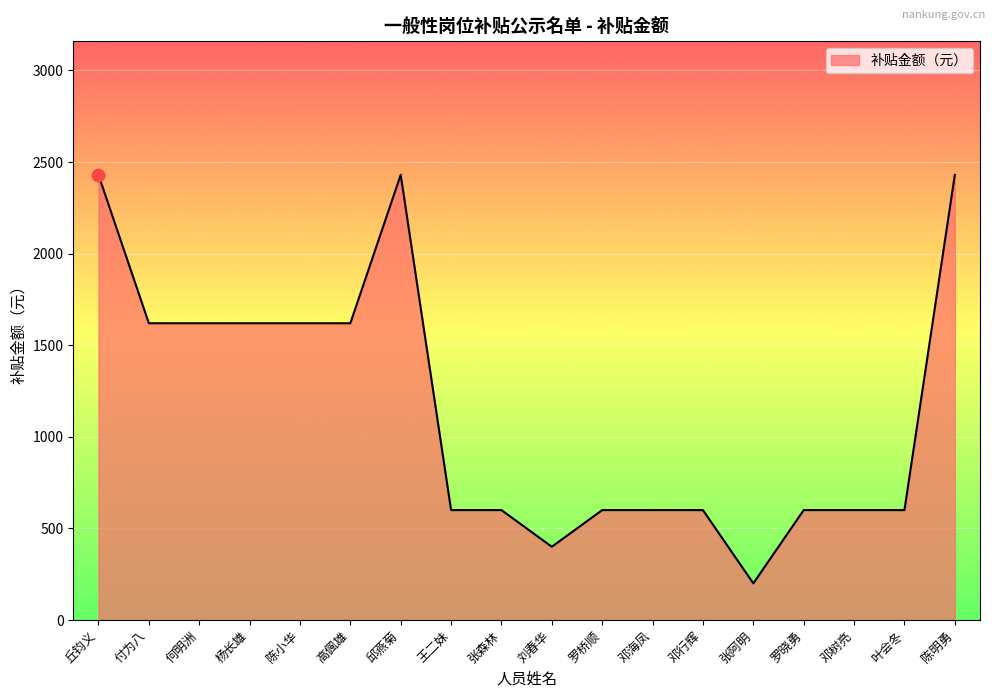

Approximately how many times larger is the value at 叶会冬 compared to 杨长雄?

0.4